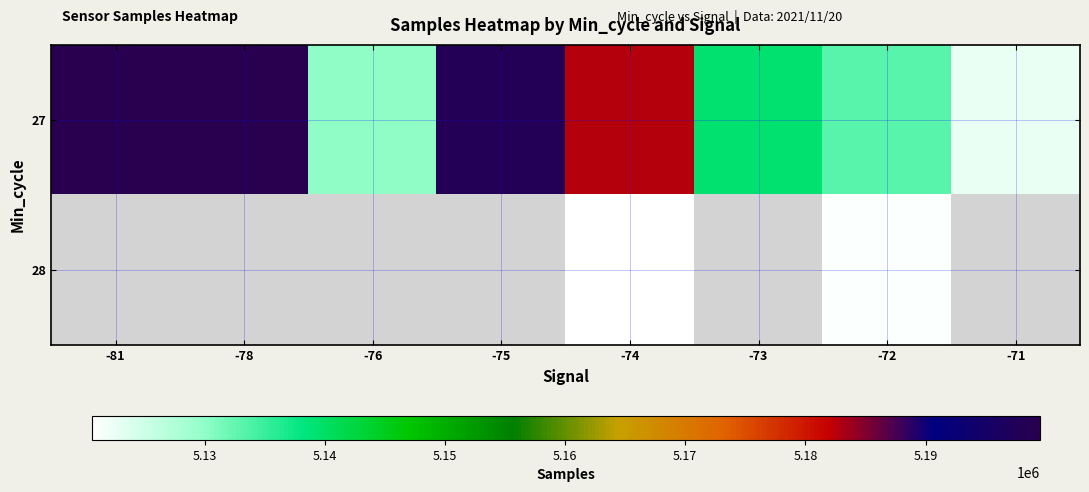

At which category is the sum across all series the highest?

-74